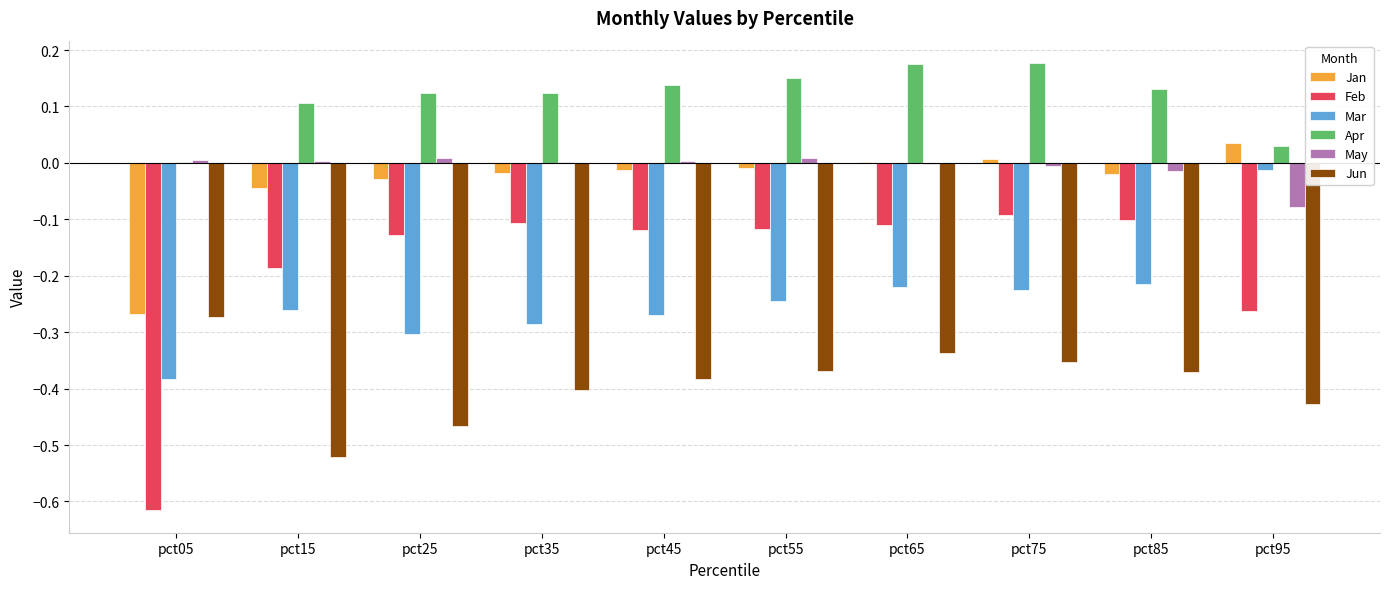

Which series has the largest total across all categories?

Apr